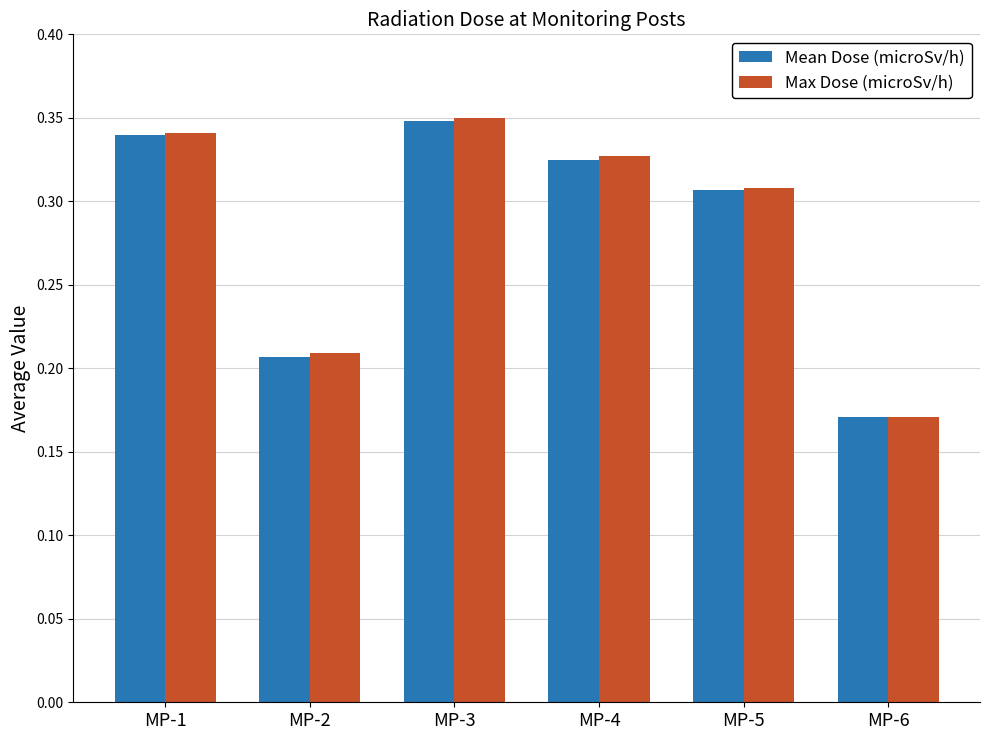

Where is Mean Dose (microSv/h) nearest to the value 0?

MP-6